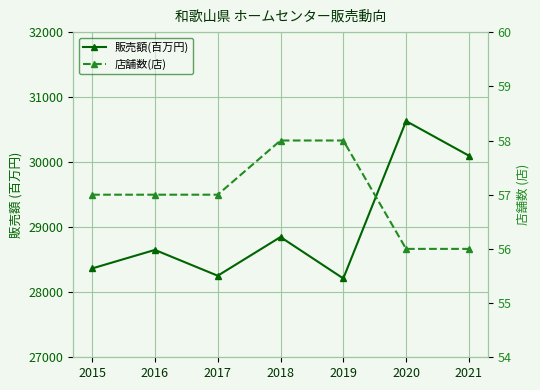

Is the value of 店舗数(店) at 2016 greater than the value of 販売額(百万円) at 2015?

No